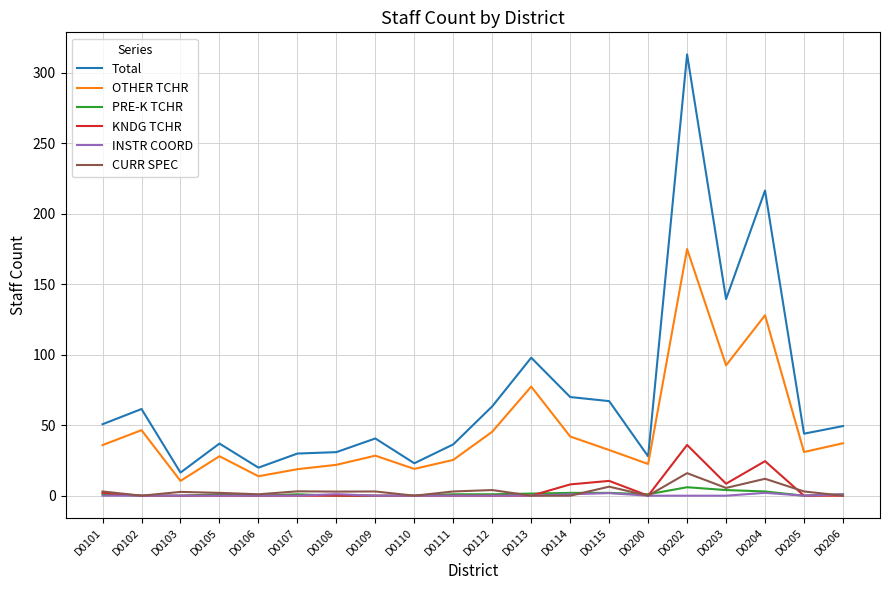

At which category is the sum across all series the highest?

D0202